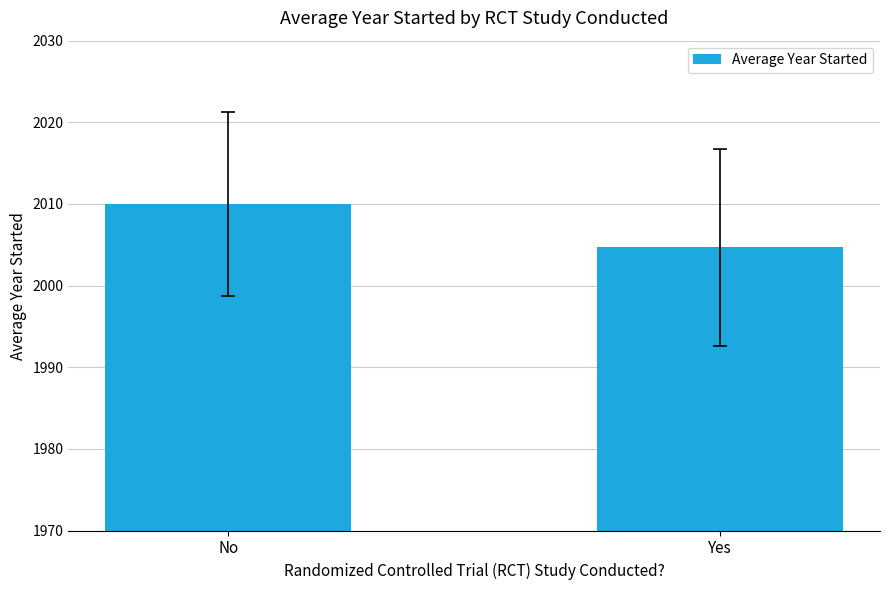

The chart shows a value of 3004.5 at Yes. True or false?

False